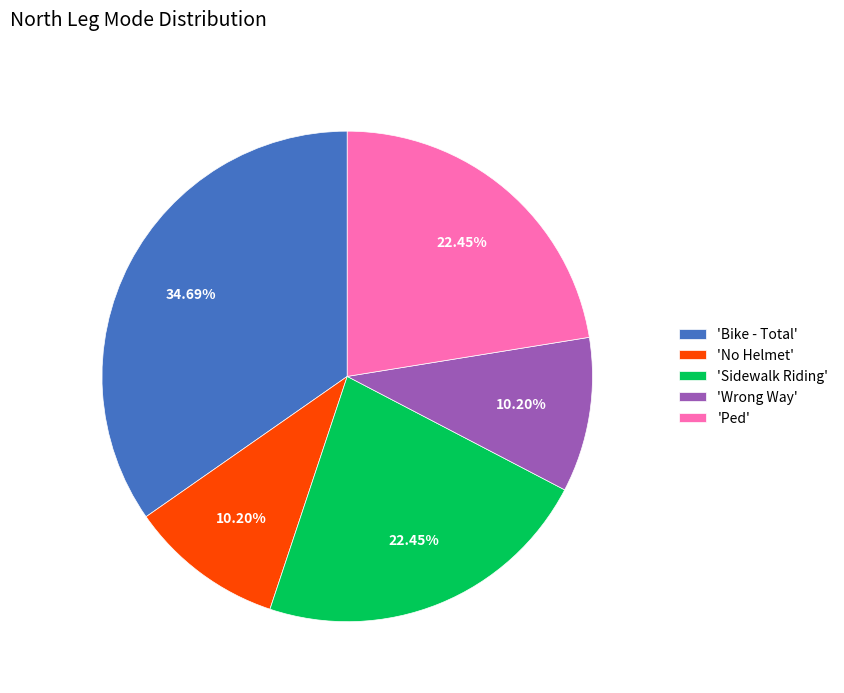

Which slice is the largest?

'Bike - Total'